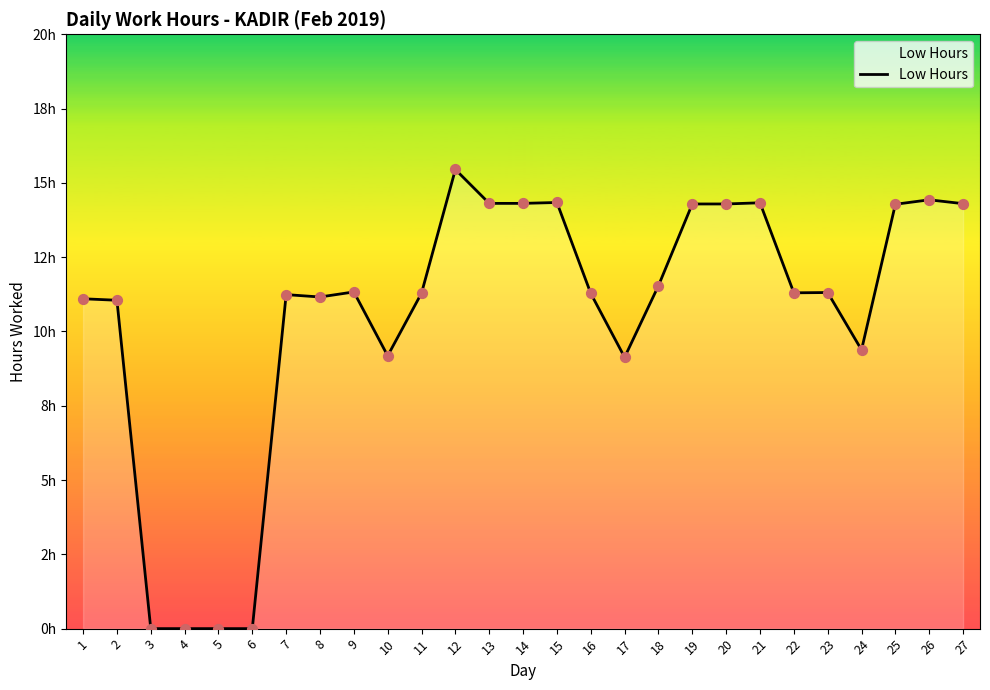

What is the change in value from 6 to 18?

+11.5